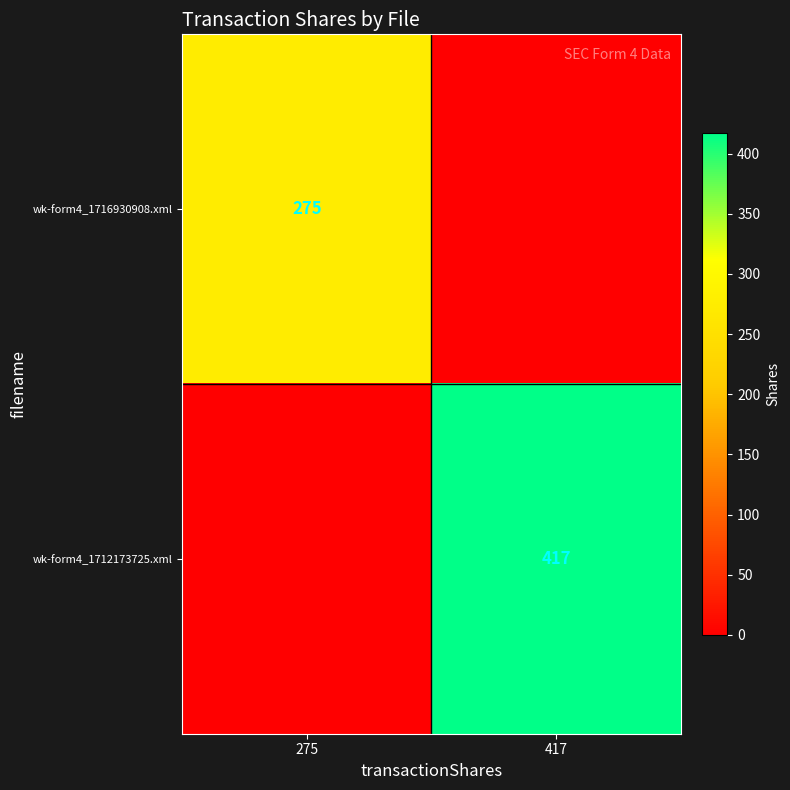

The value of wk-form4_1712173725.xml at 417 is 417. True or false?

True